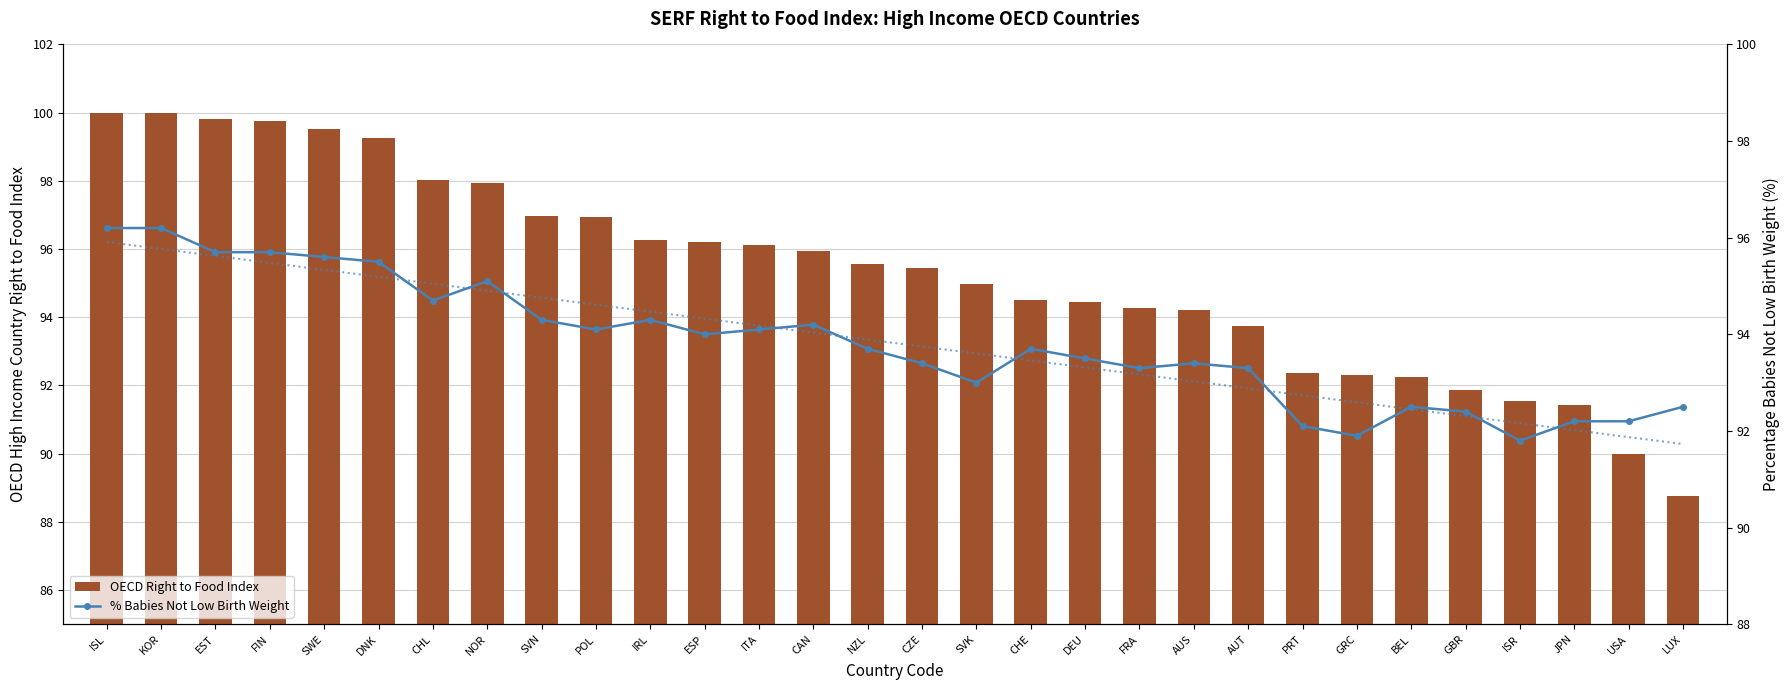

What is the greatest value displayed?

100.0